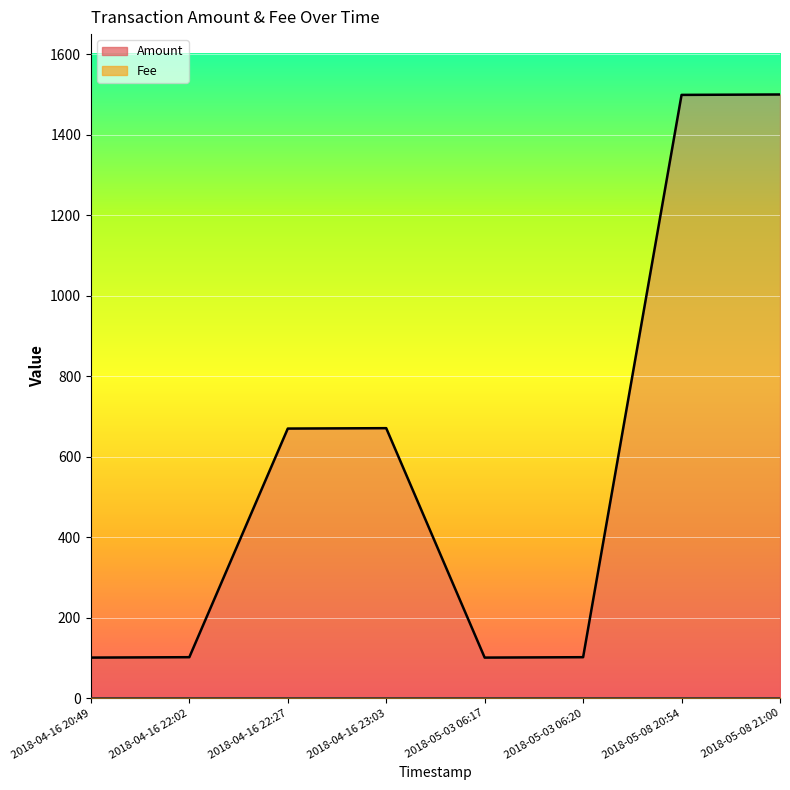

Rank the categories by value from lowest to highest.

2018-04-16 20:49, 2018-05-03 06:17, 2018-04-16 22:02, 2018-05-03 06:20, 2018-04-16 22:27, 2018-04-16 23:03, 2018-05-08 20:54, 2018-05-08 21:00